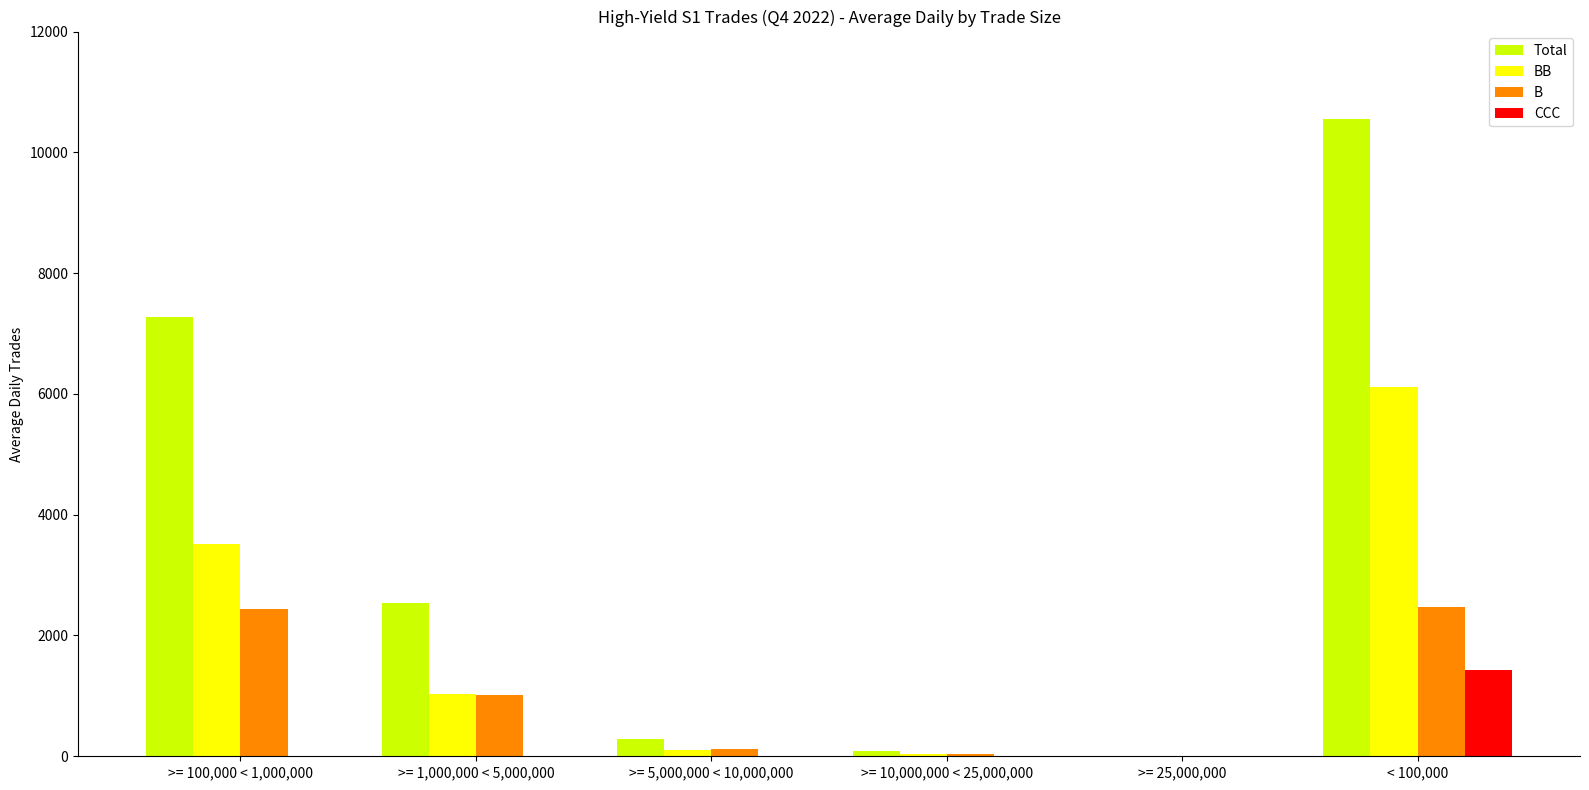

Which series changed the most between >= 5,000,000 < 10,000,000 and < 100,000?

Total